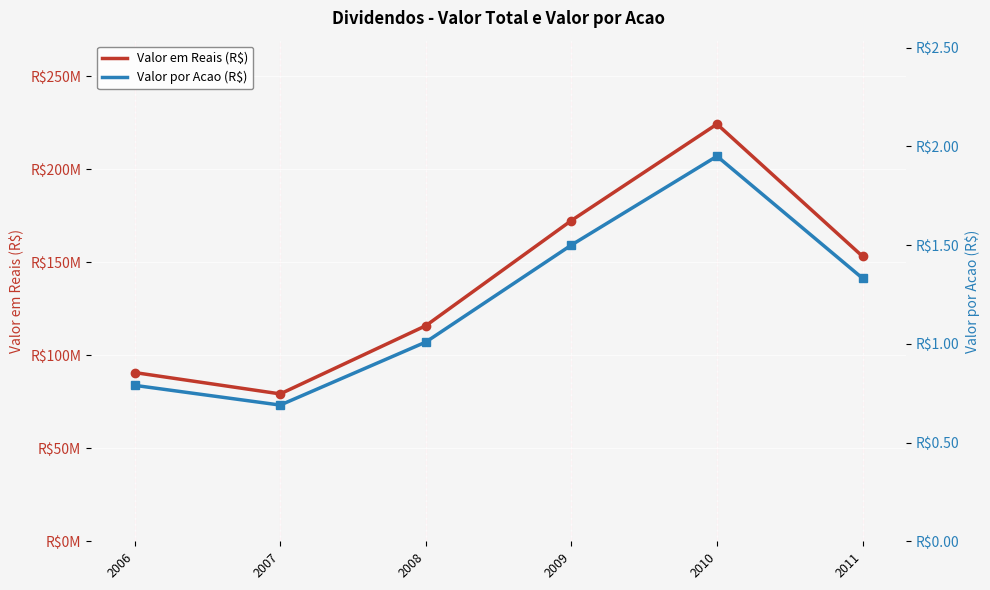

At which label does Valor por Acao (R$) first exceed 1?

2008